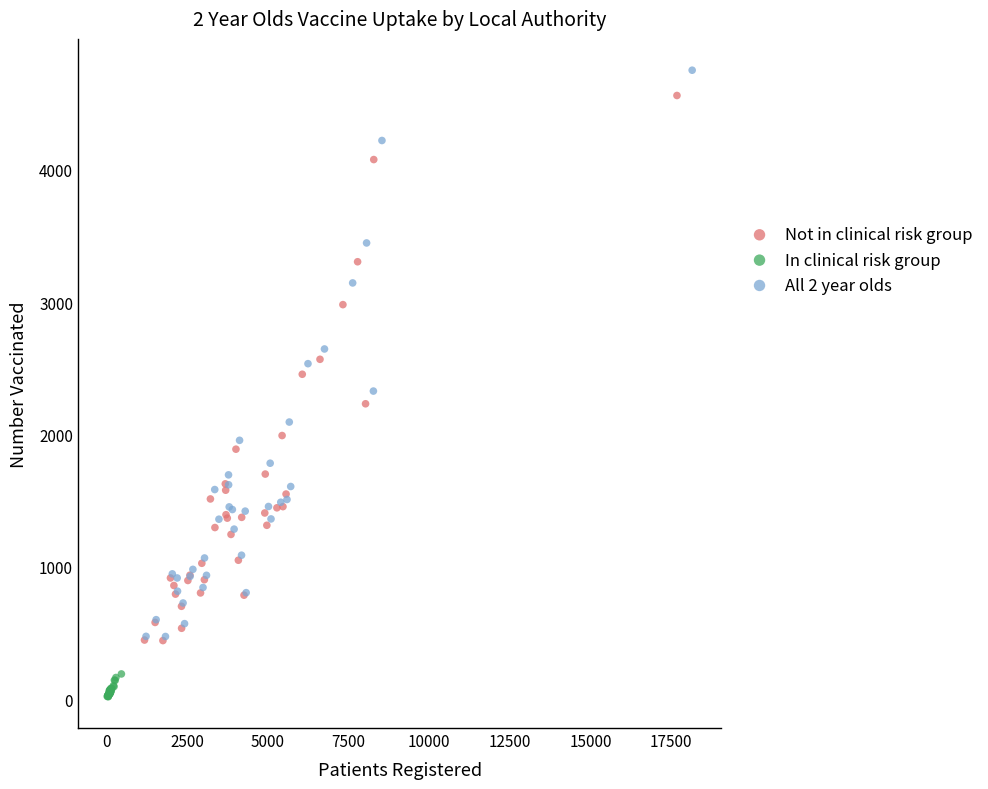

Which series has the largest Y range (max minus min)?

All 2 year olds